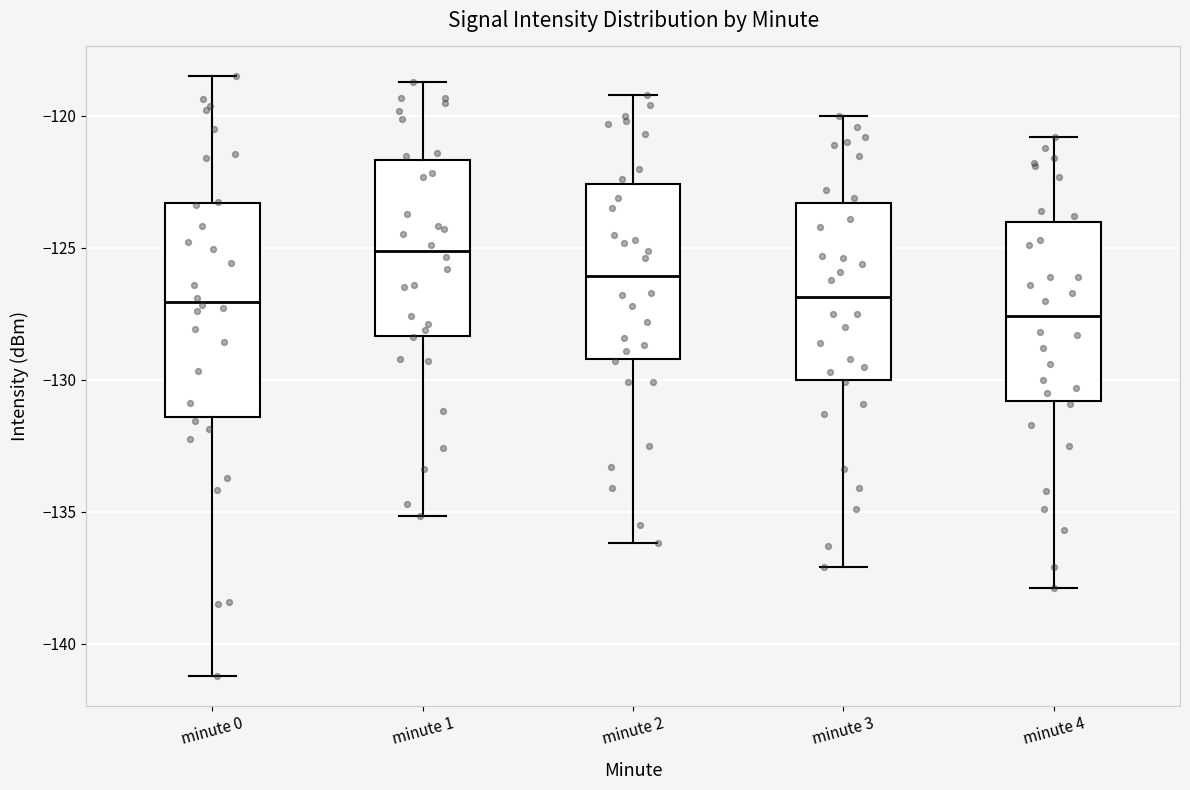

Comparing the boxes themselves (not the whiskers), which one is the tallest?

minute 0